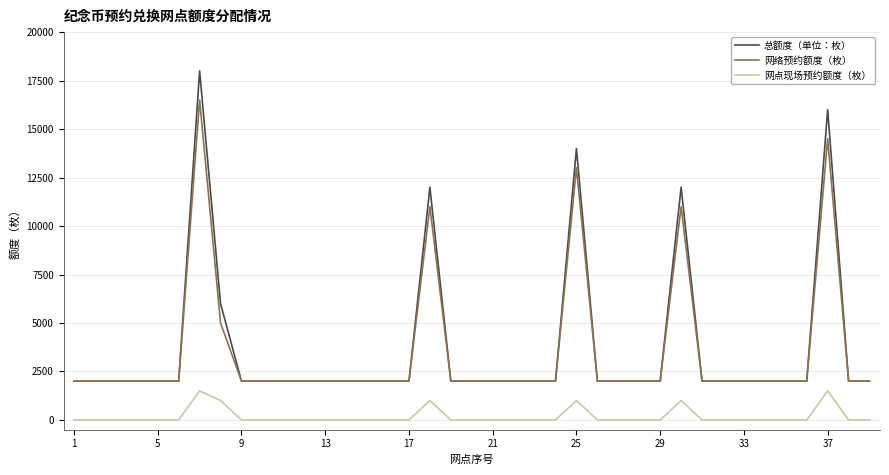

What is the sum of all 总额度（单位：枚） values?

144000